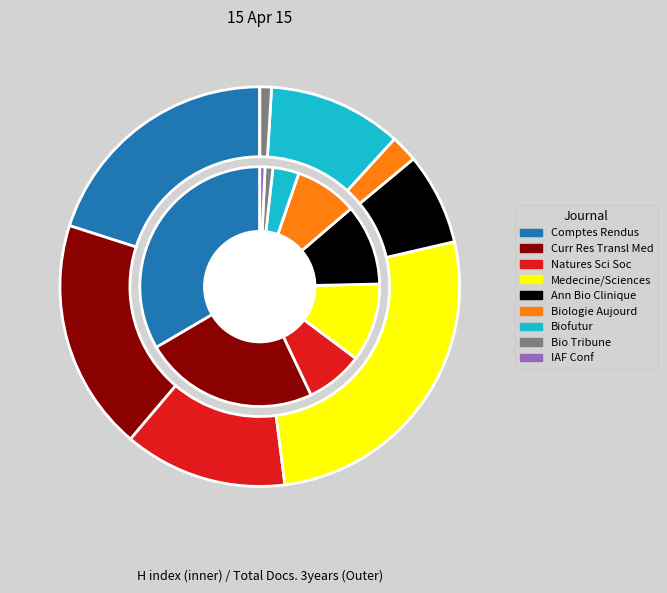

To the nearest percent, what percentage of the pie is Natures Sciences Societes?

13%